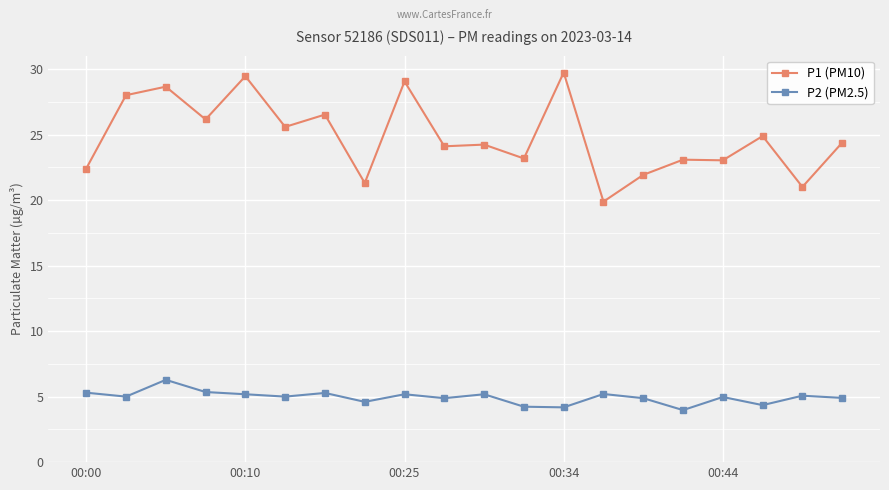

Which series has the widest spread of values?

P1 (PM10)